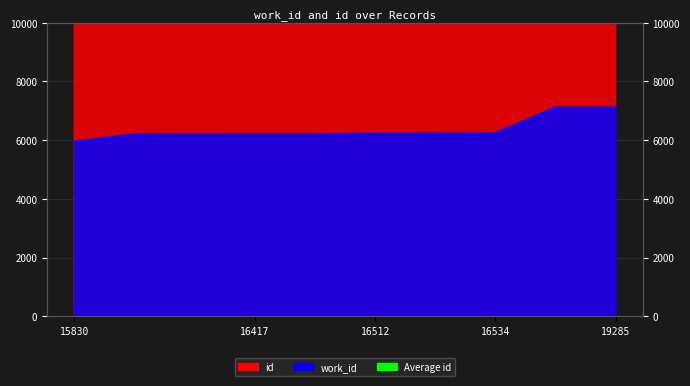

List the series in order of their peak value, highest first.

id, work_id